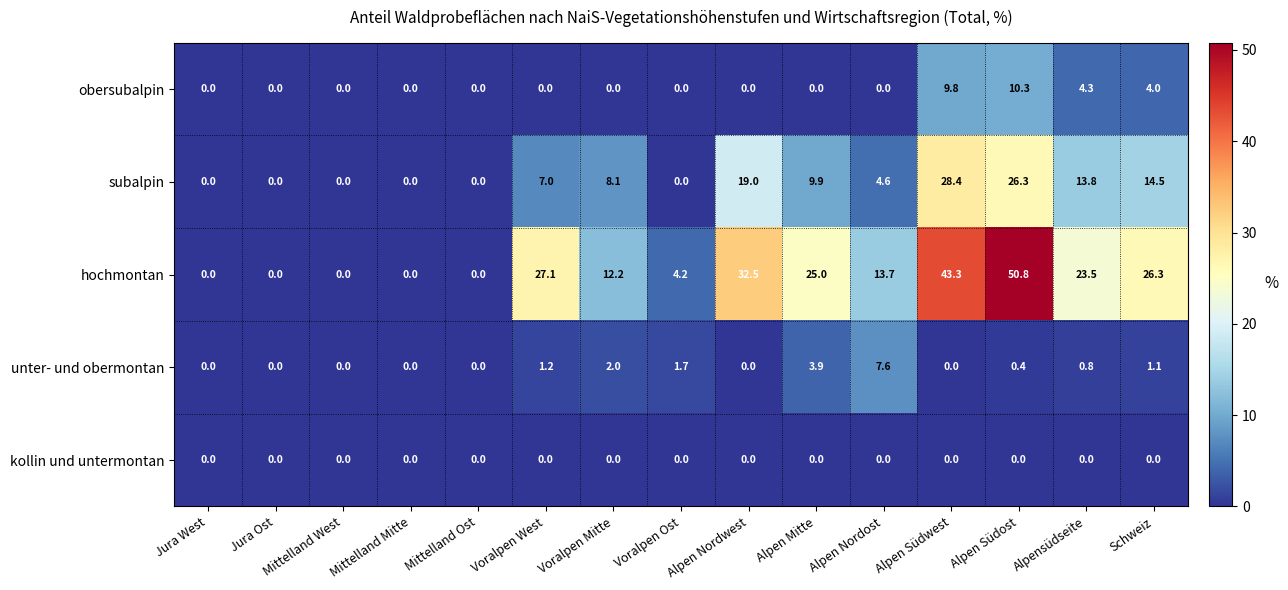

What is the average value of the unter- und obermontan series?

1.2